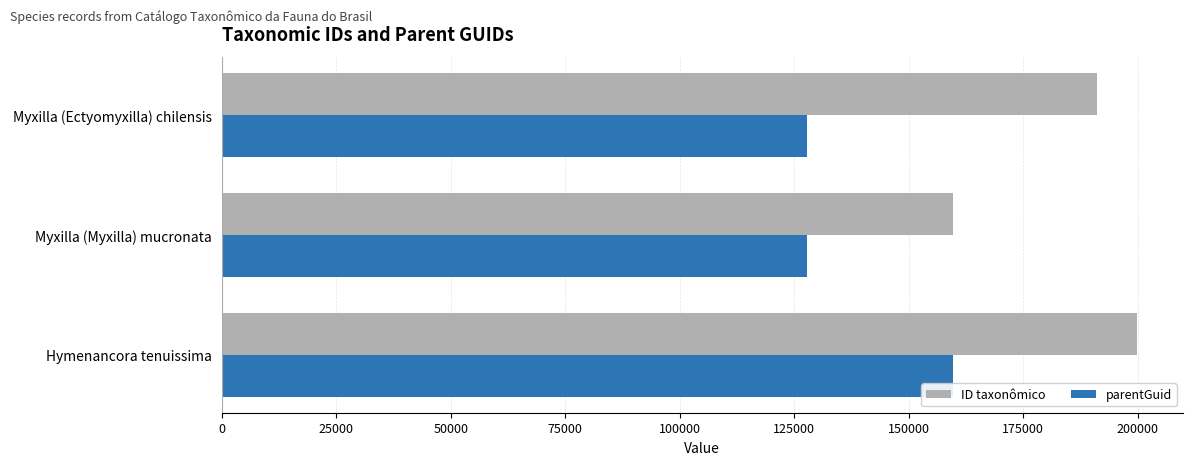

Where is ID taxonômico nearest to the value 179757?

Myxilla (Ectyomyxilla) chilensis